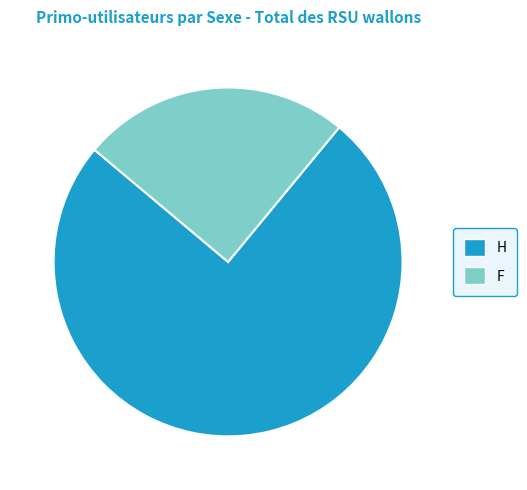

Is the sum of F and H greater than half?

Yes